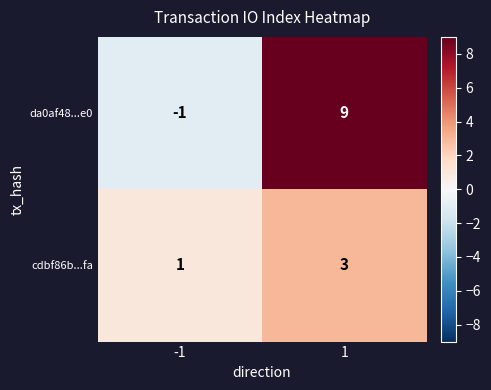

At how many categories does at least one series exceed 0?

2